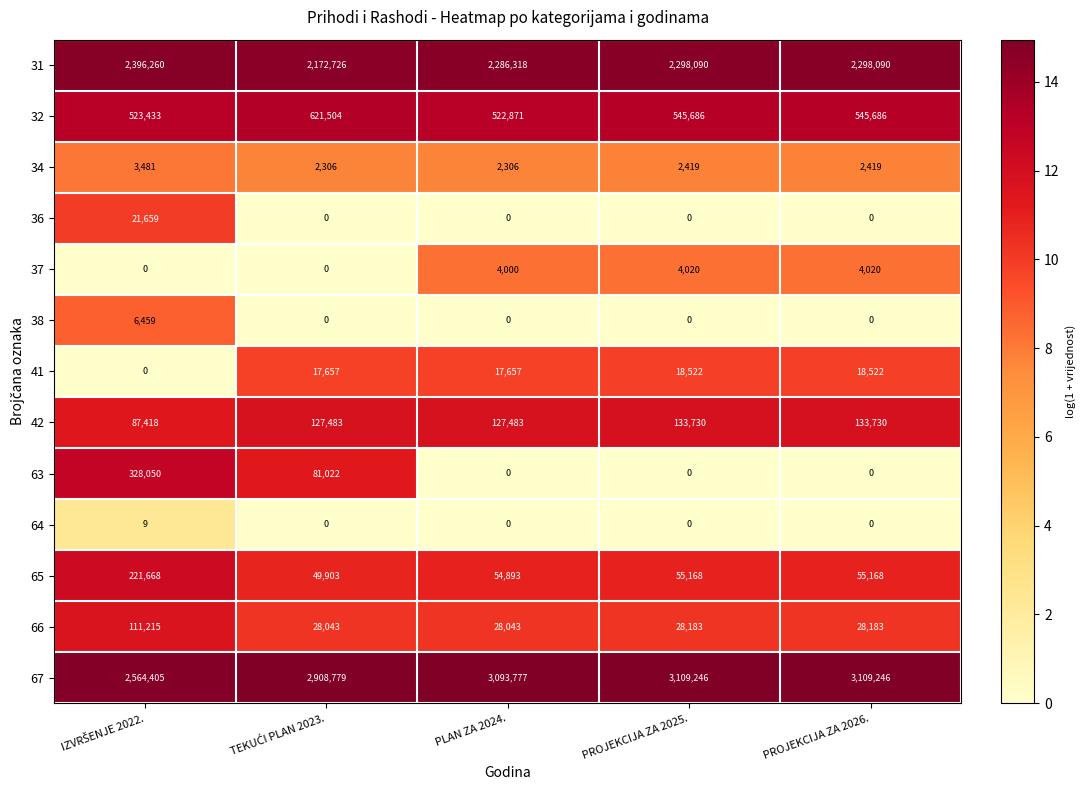

What is the highest value of the 38 series?

6459